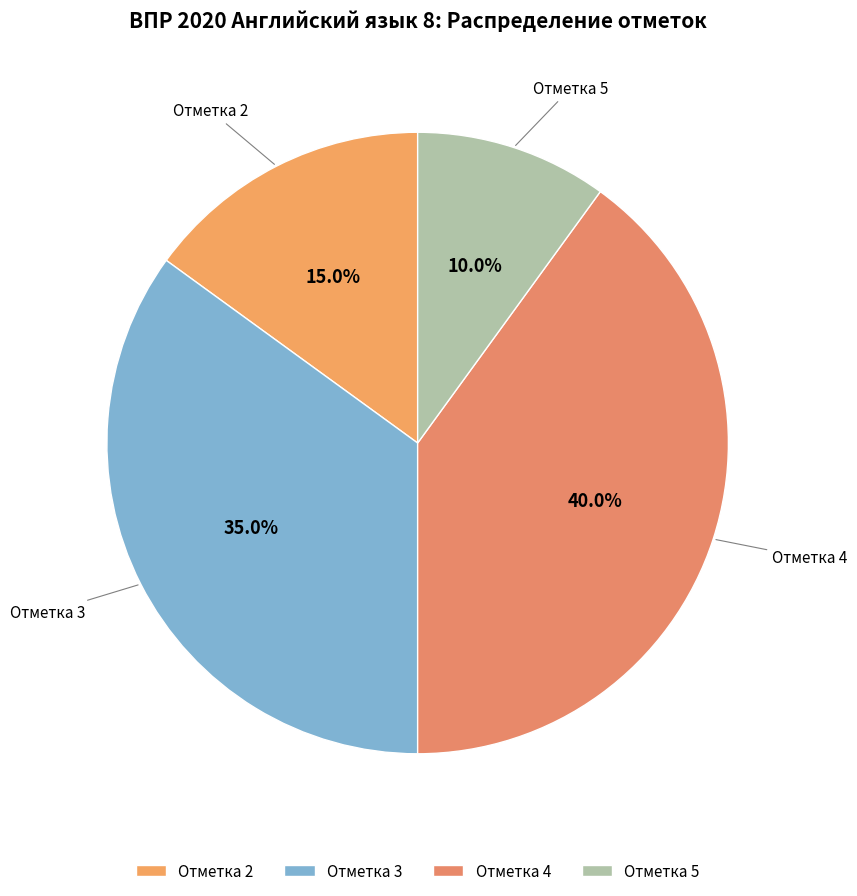

Count the number of slices in the pie.

4